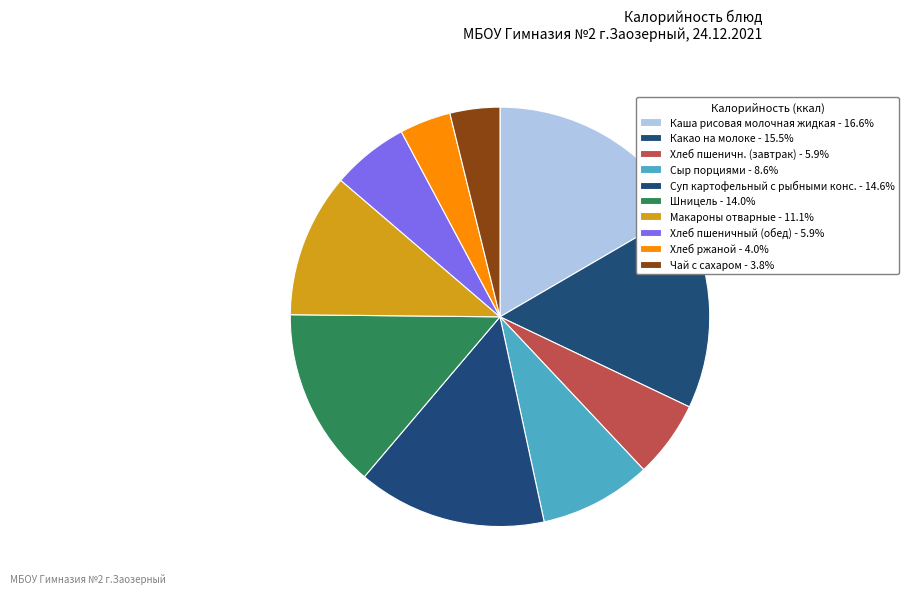

How many segments does this pie chart have?

10